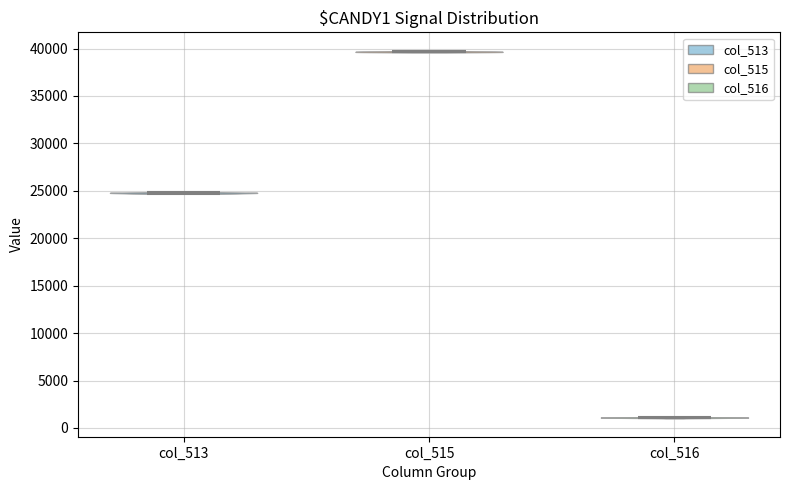

Which violin has the lowest median line?

col_516